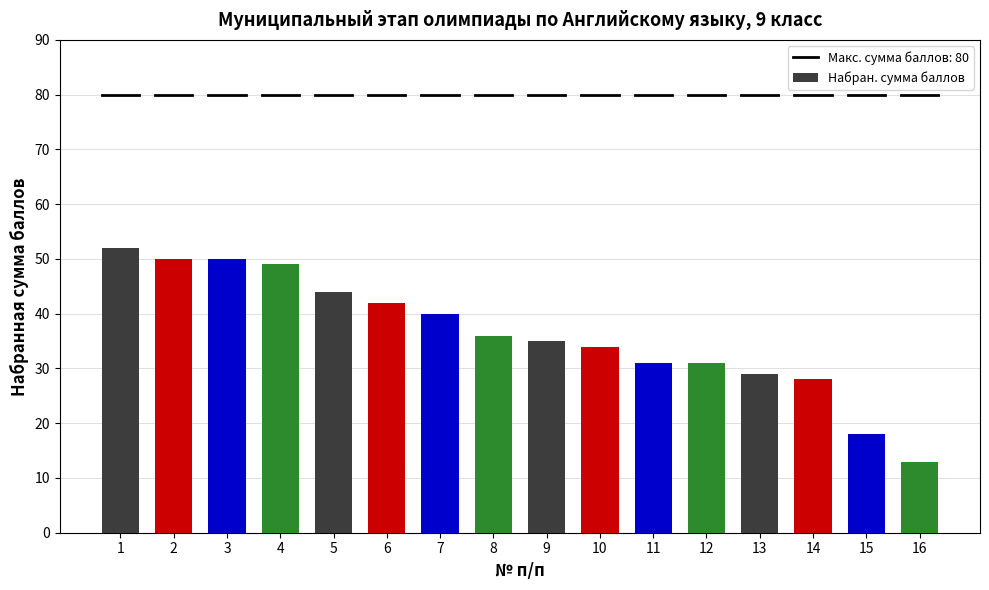

How many distinct data groups are displayed?

1